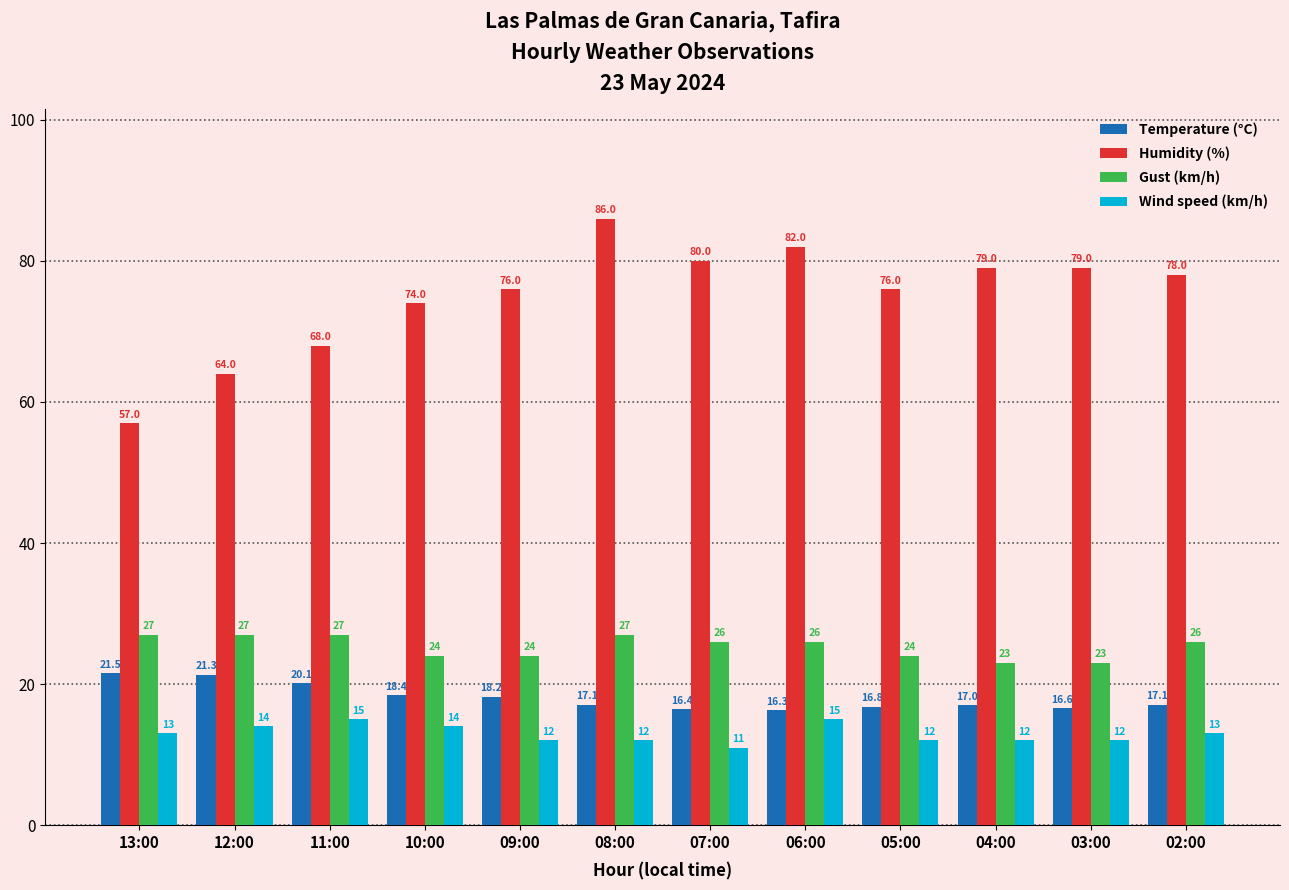

What position from the right is 13:00?

12